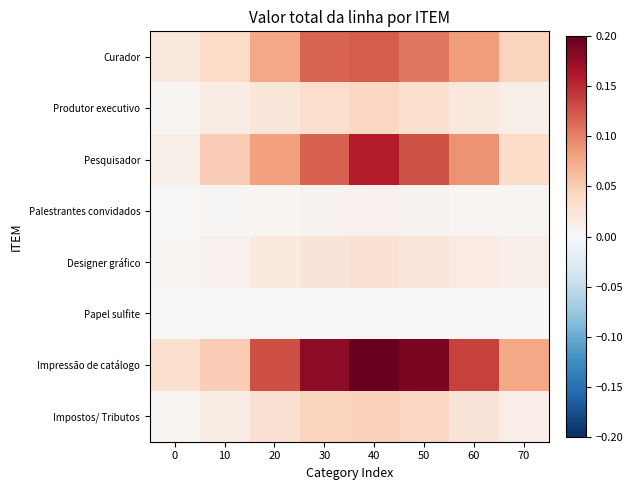

What is the total value across all series at 70?

0.2